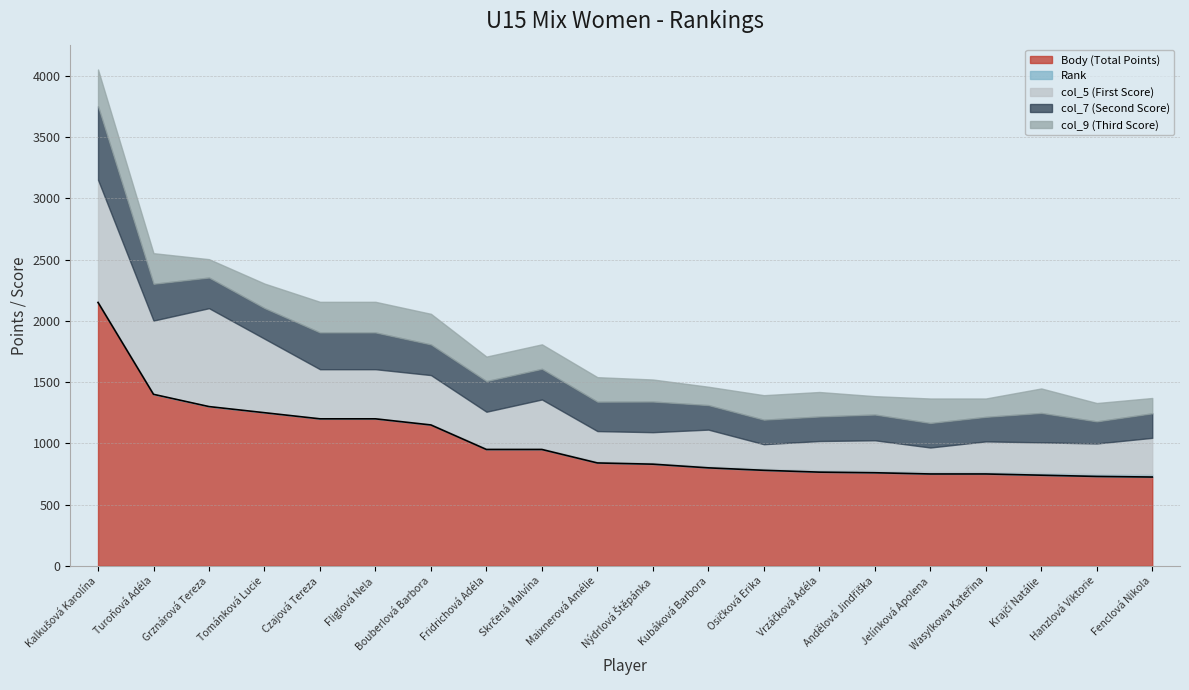

Rank the series by their maximum value, from highest to lowest.

Body (Total Points), col_5 (First Score), col_7 (Second Score), col_9 (Third Score), Rank